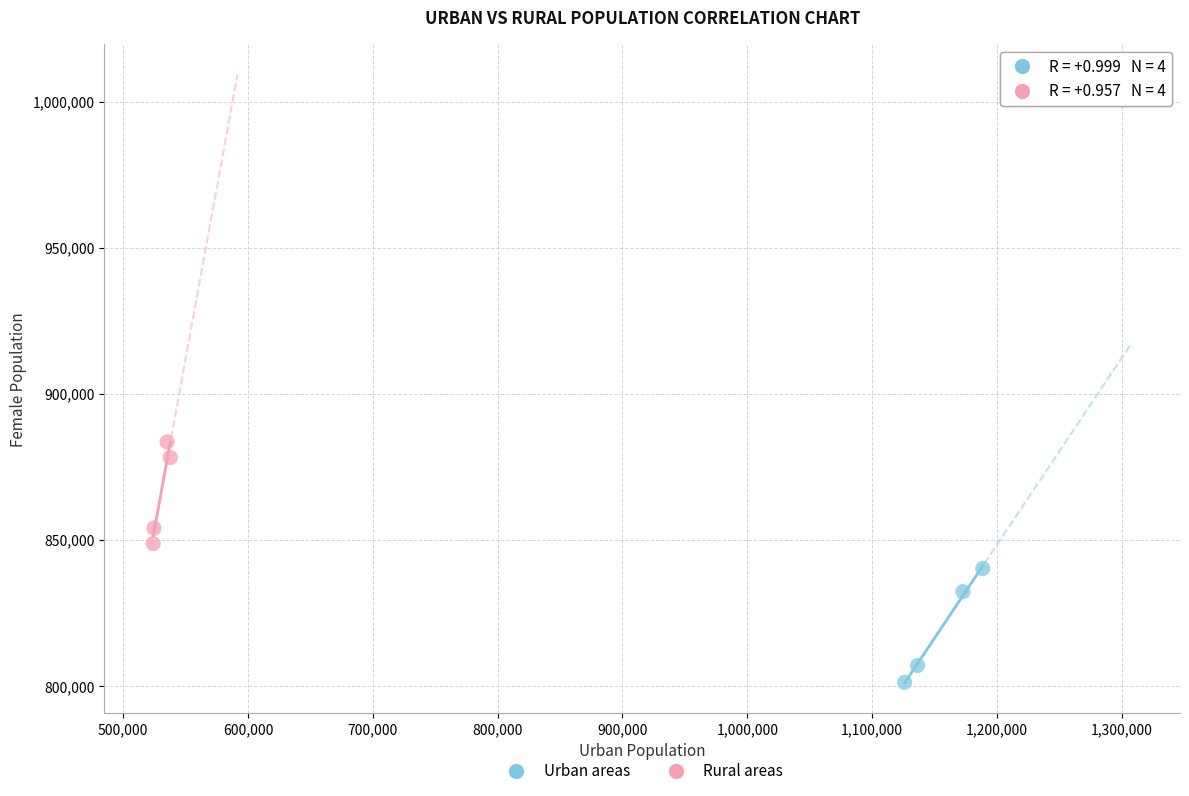

Which series reaches the minimum Y coordinate?

Urban areas